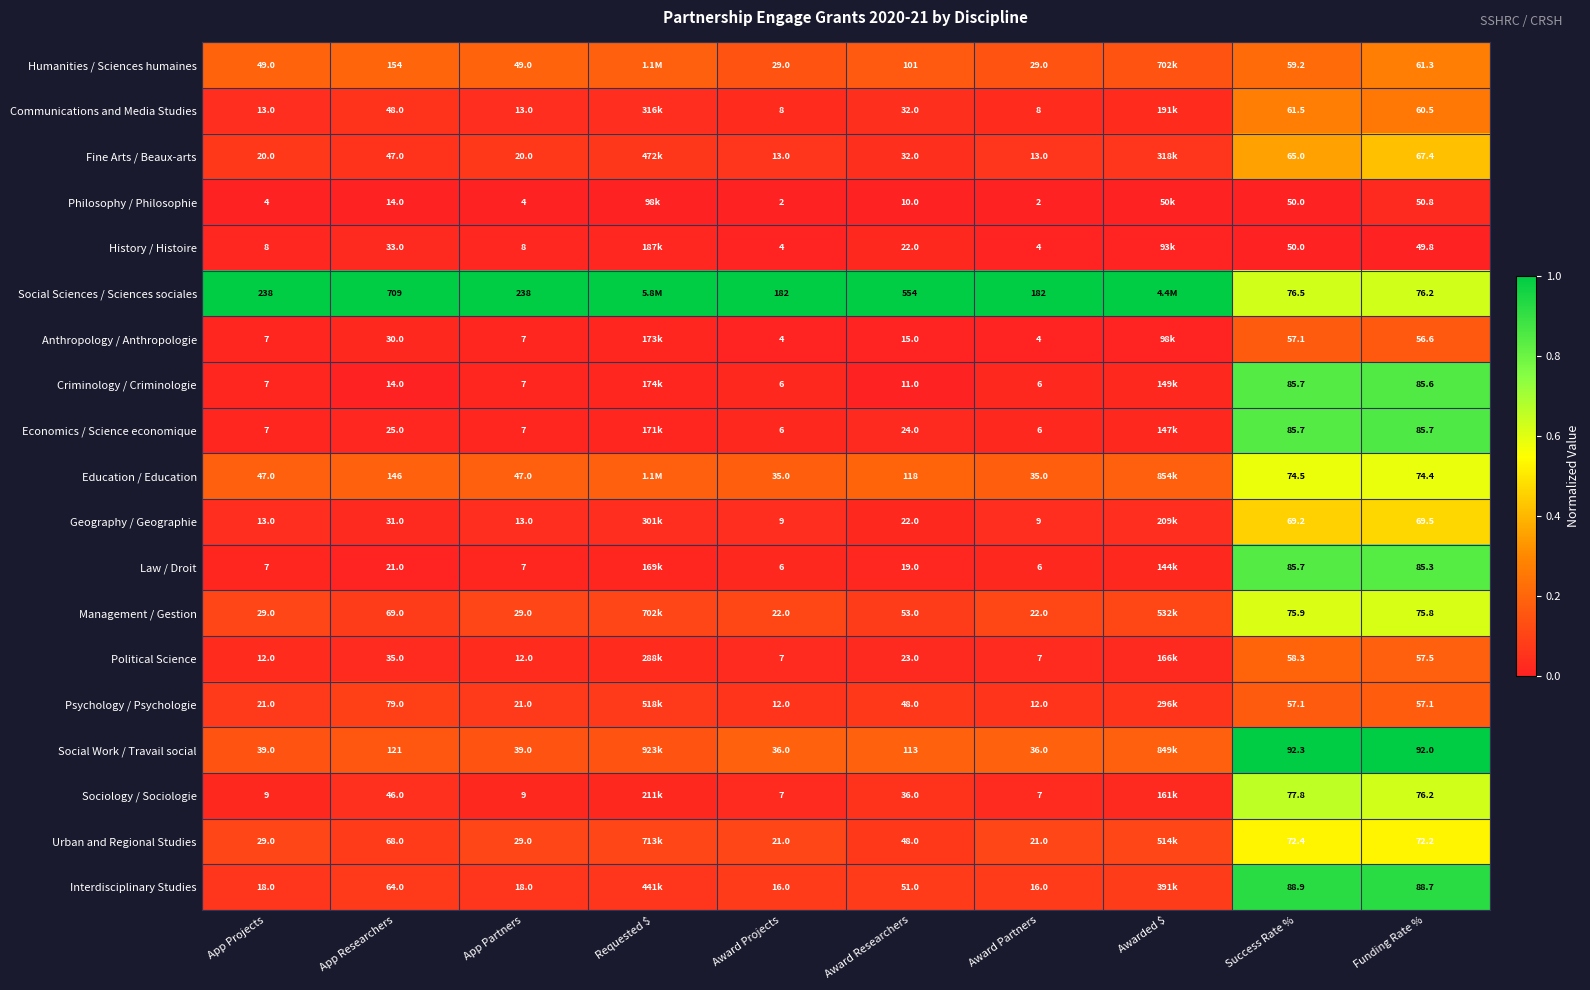

At which category is the sum across all series the highest?

Funding Rate %